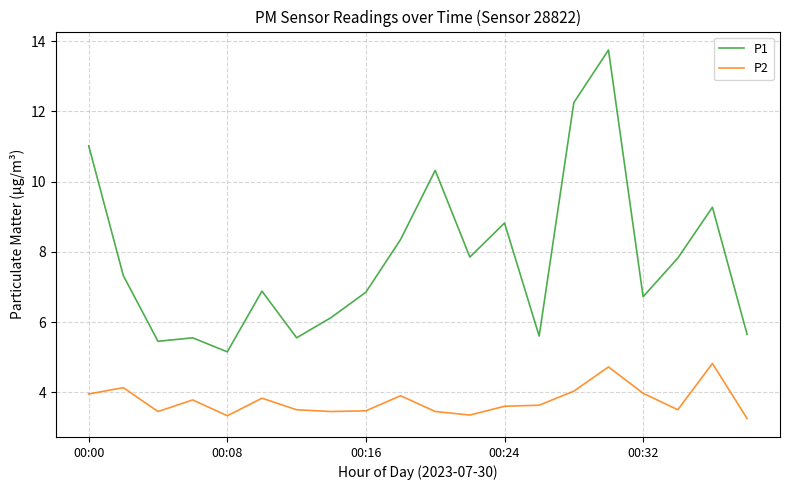

Does the chart display data point markers on the line(s)?

No